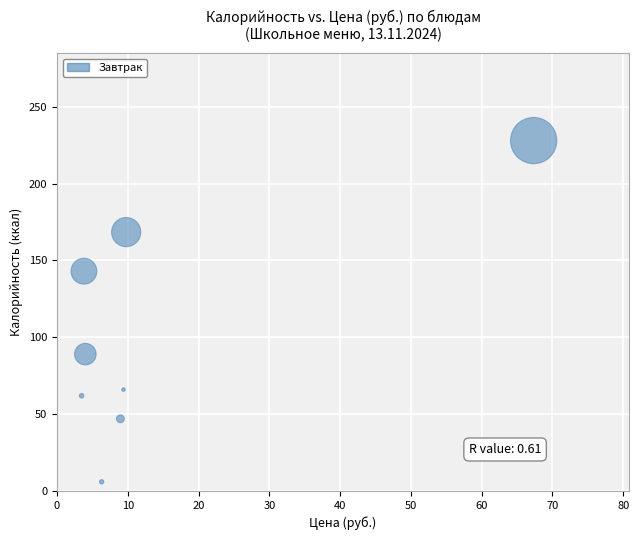

What is the average Y value?

101.2